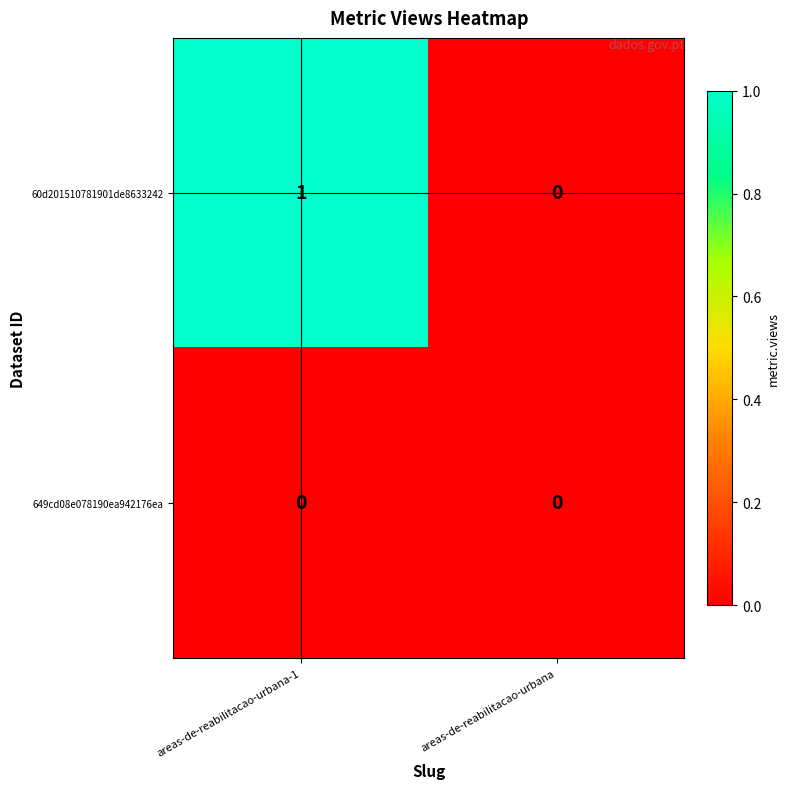

Is it true that 60d201510781901de8633242 equals 0 at areas-de-reabilitacao-urbana-1?

False